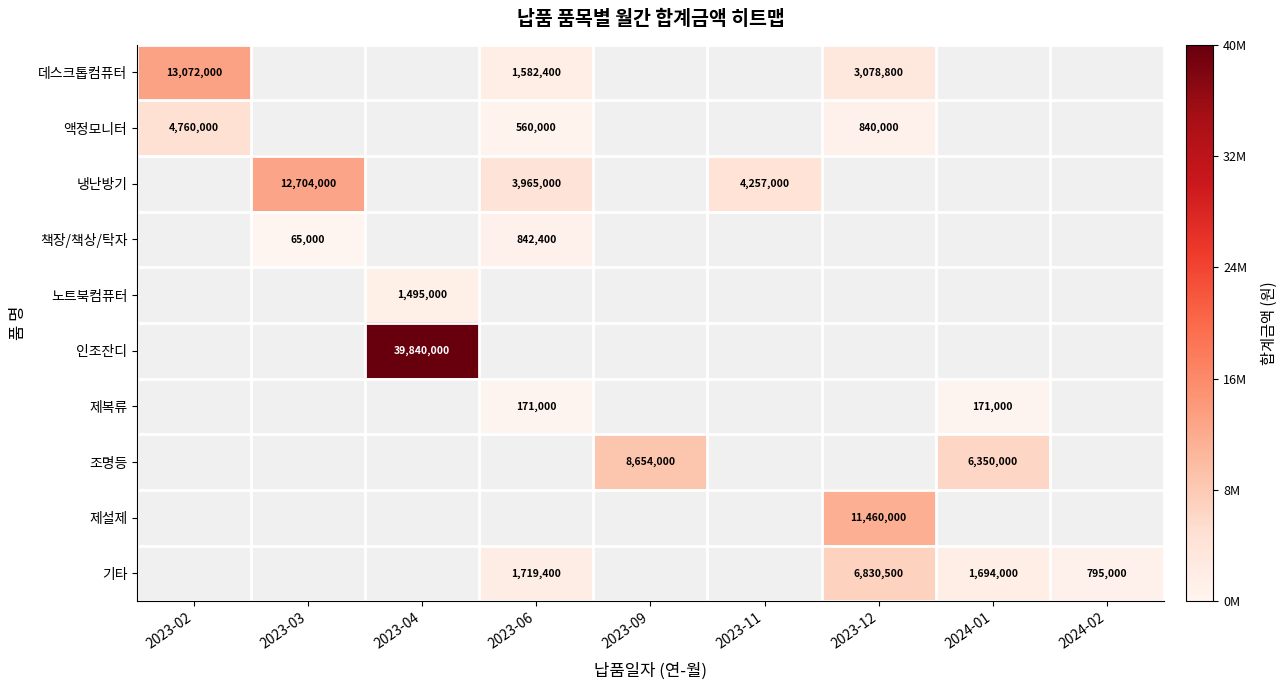

How many categories are shown in the chart?

9